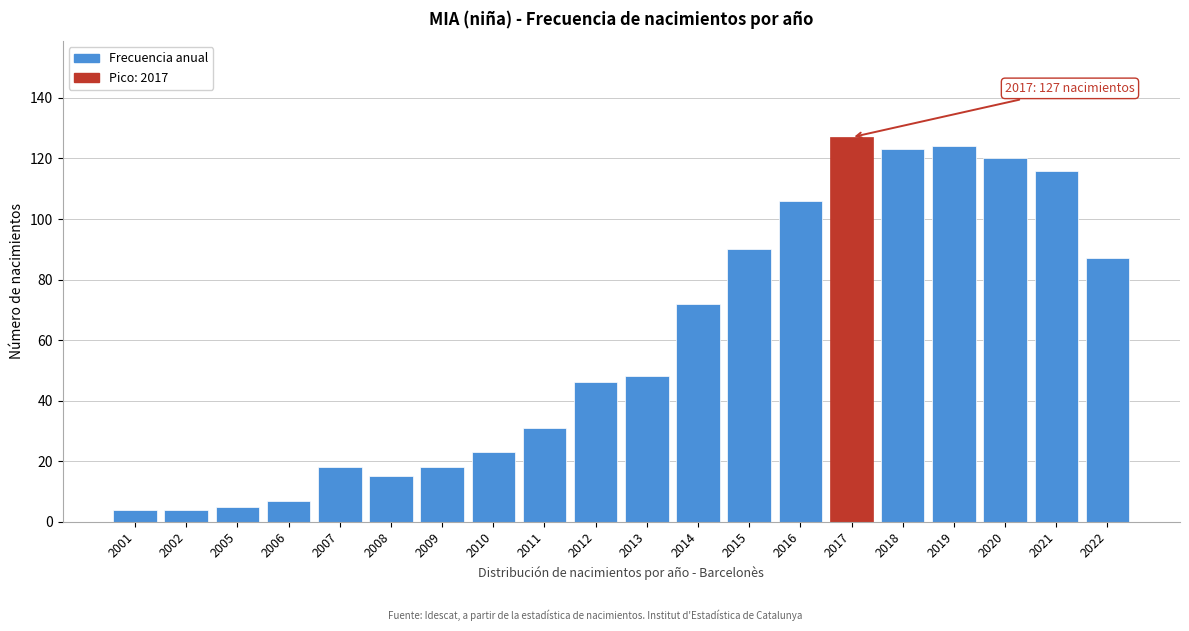

Reading left to right, transcribe all the data shown in this chart.

2001=4	2002=4	2005=5	2006=7	2007=18	2008=15	2009=18	2010=23	2011=31	2012=46	2013=48	2014=72	2015=90	2016=106	2017=127	2018=123	2019=124	2020=120	2021=116	2022=87